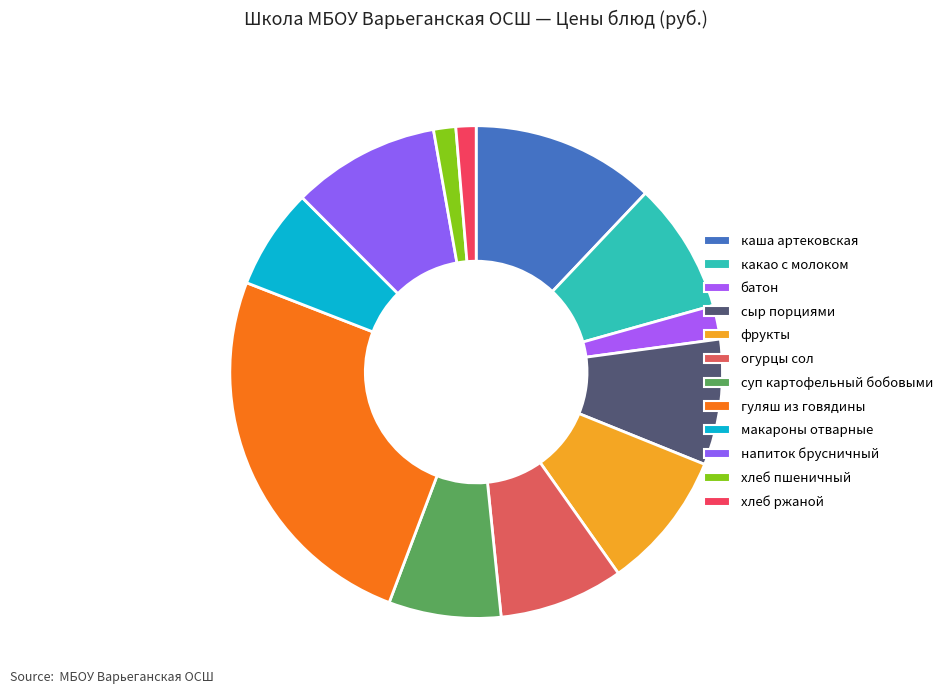

Is гуляш из говядины the majority of the pie?

No